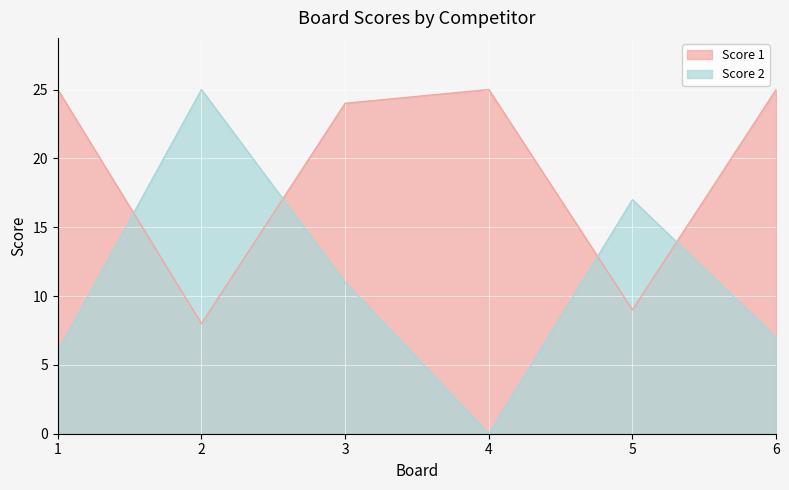

The Score 1 series shows 15 at 6. True or false?

False